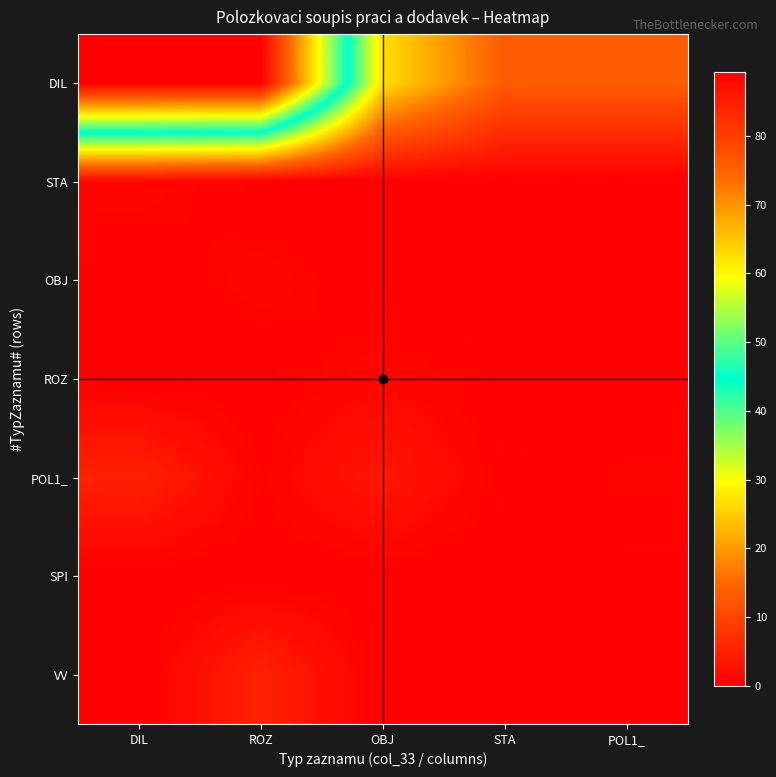

Between STA and POL1_, which is larger?

STA